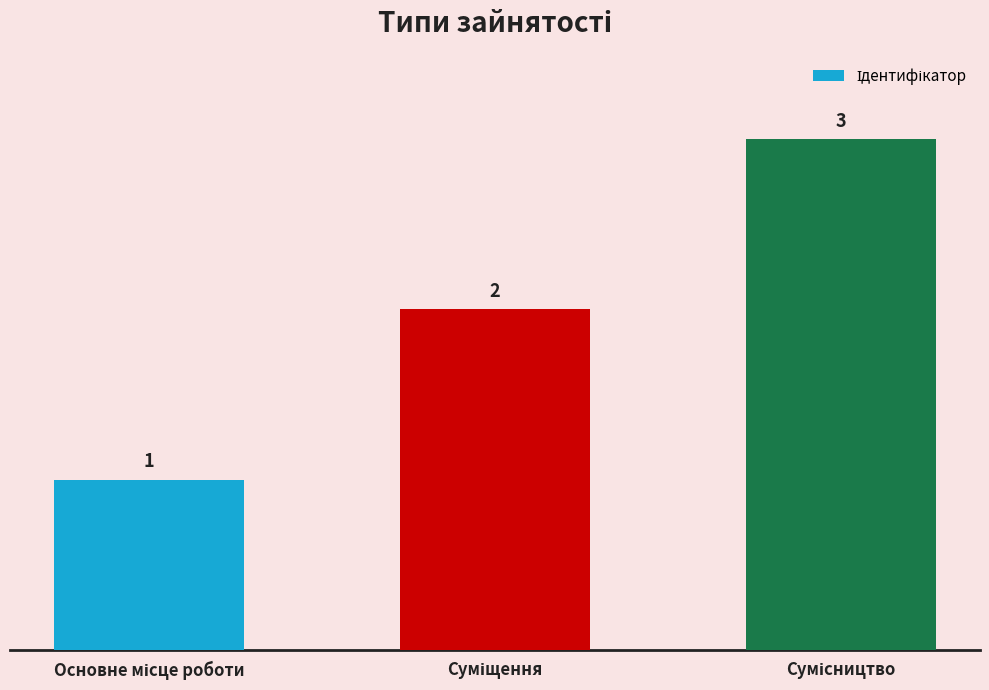

What is the value of the 1st bar from the left?

1